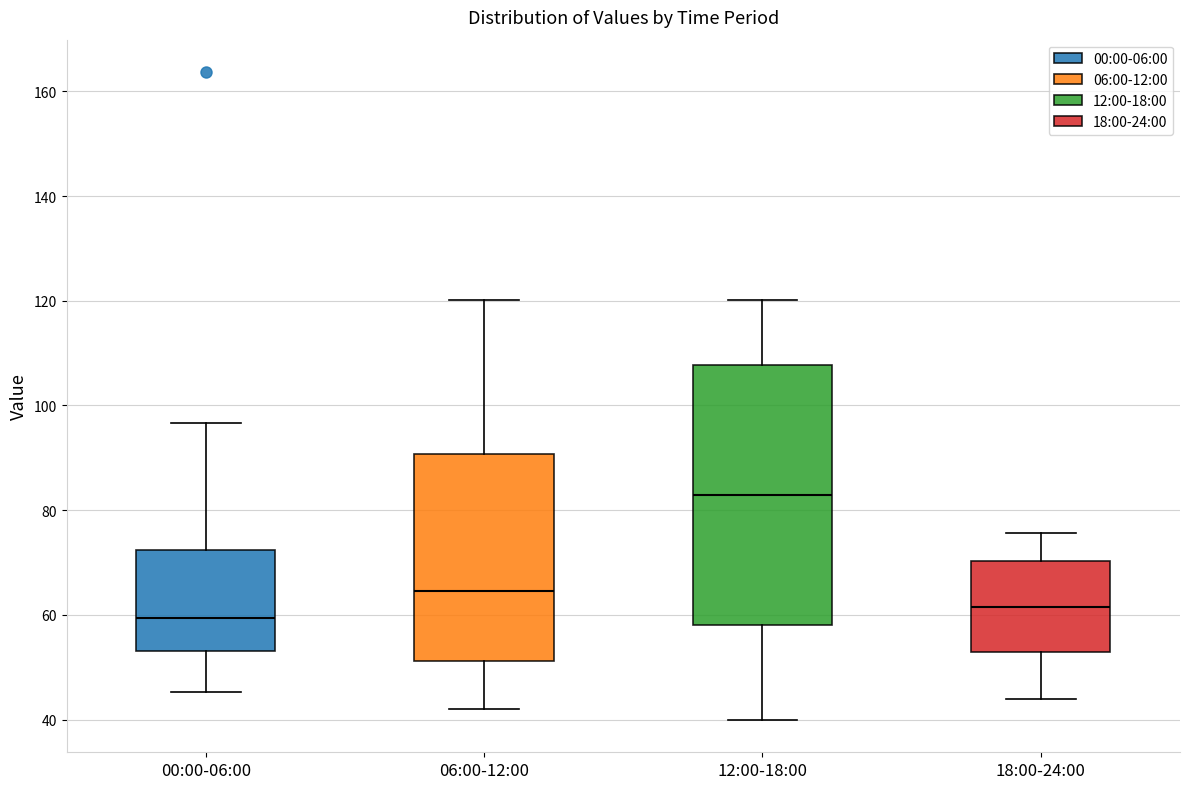

Which box has the lowest median line?

00:00-06:00